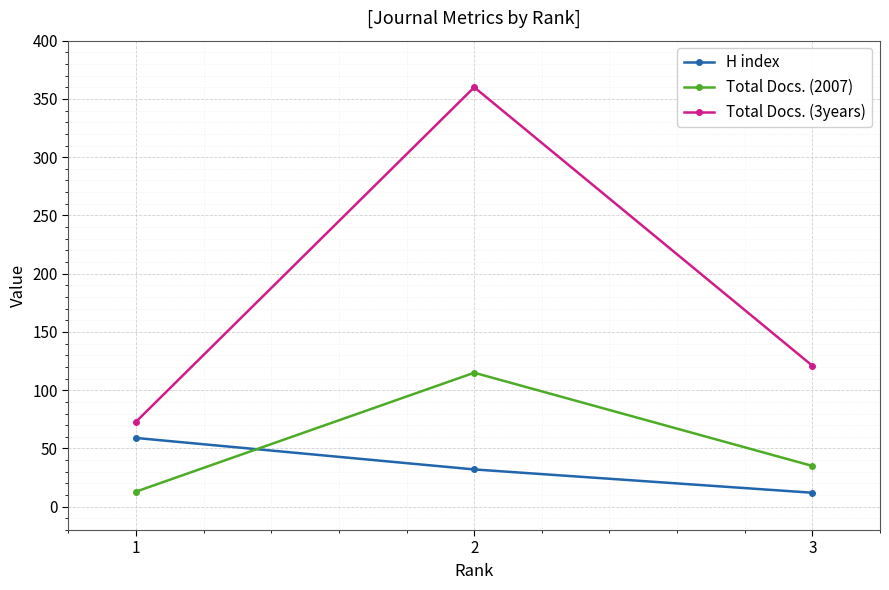

What is the difference between the maximum and minimum values in the Total Docs. (2007) series?

102